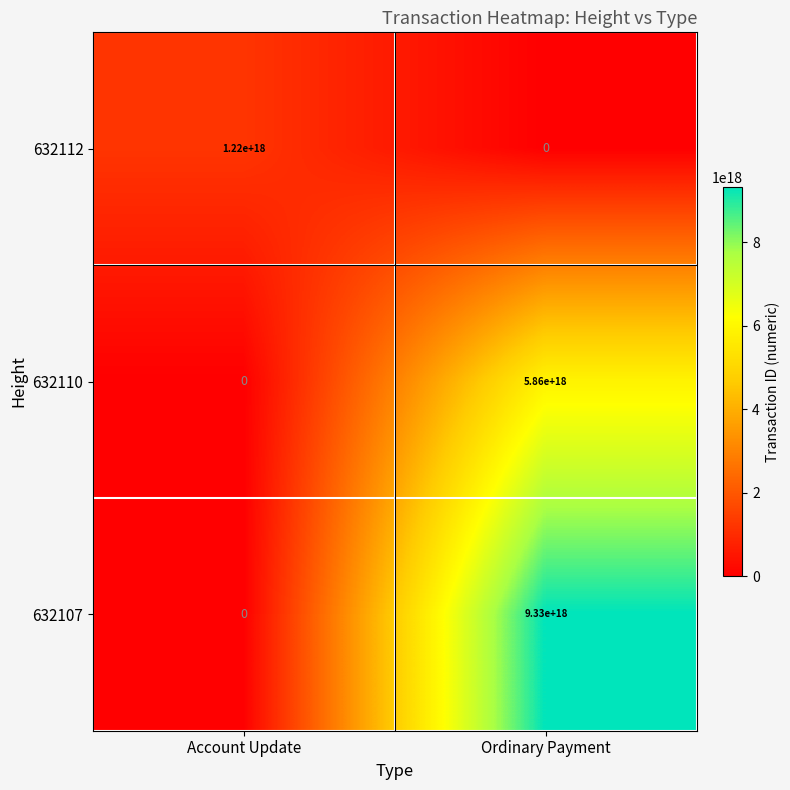

The 632107 series shows 6062266737133801472 at Ordinary Payment. True or false?

False